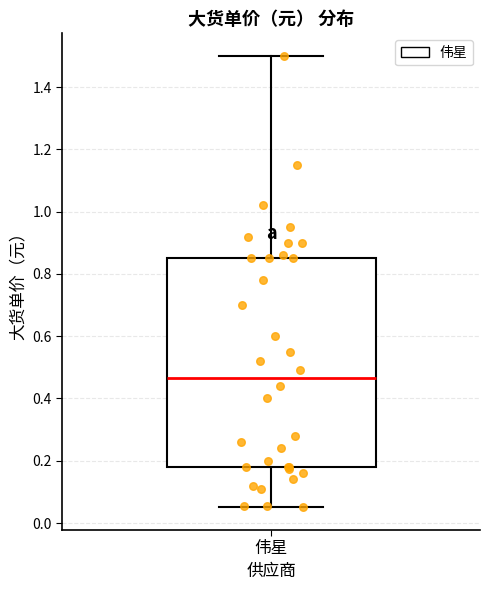

Where does the lower whisker of the box for 伟星 end on the y-axis? The values are not printed on the chart, so give them approximately, as read against the axis.

0.06